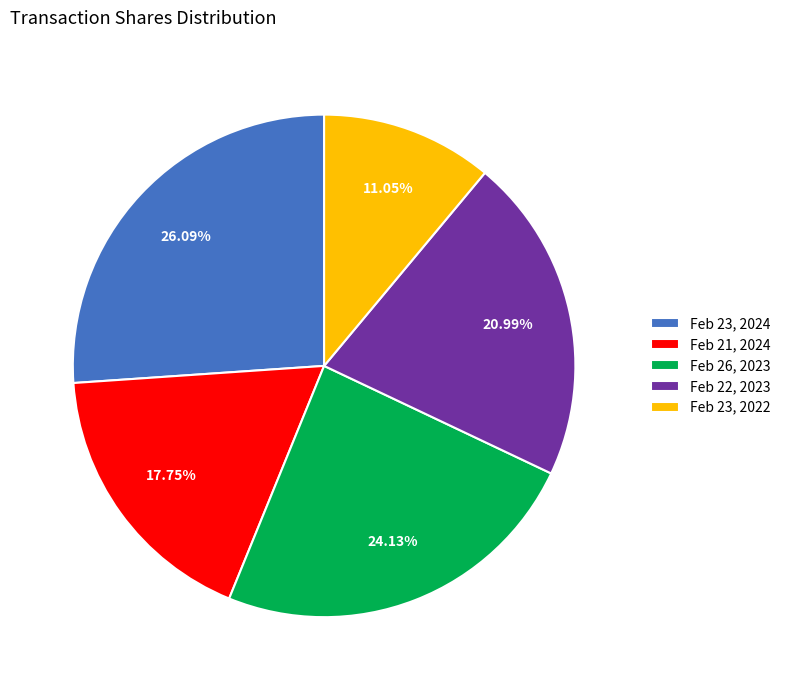

Combined, do Feb 22, 2023 and Feb 21, 2024 account for over 50%?

No